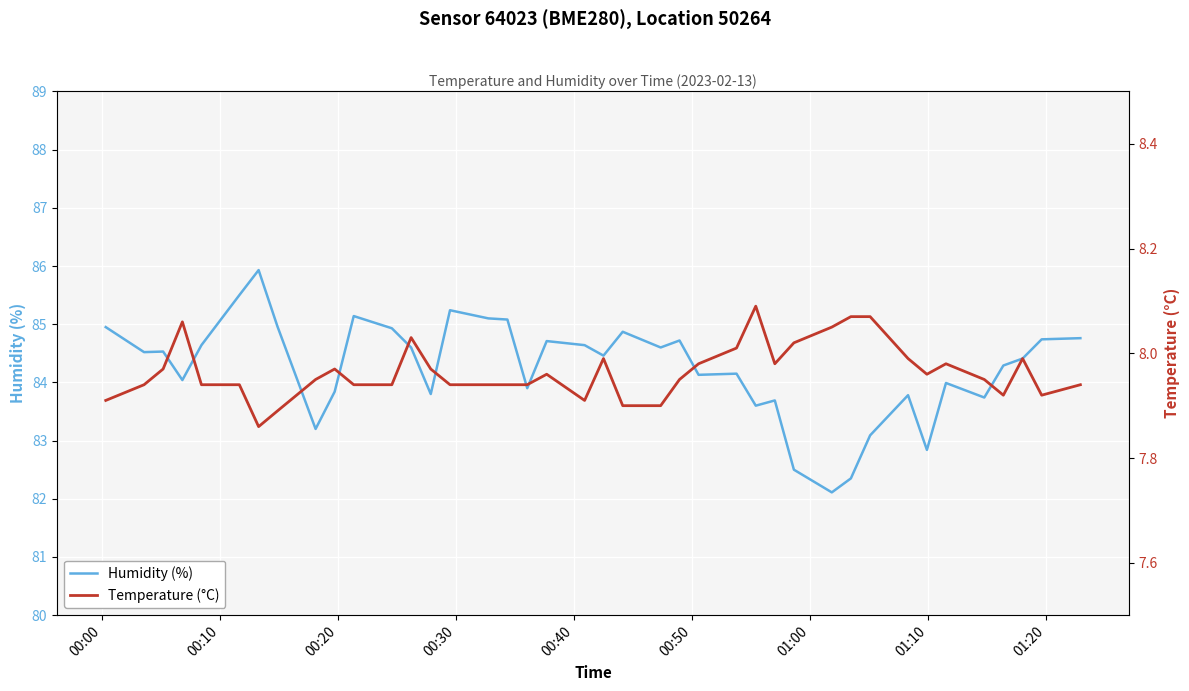

True or false: Humidity (%) and Temperature (°C) intersect in this chart.

False